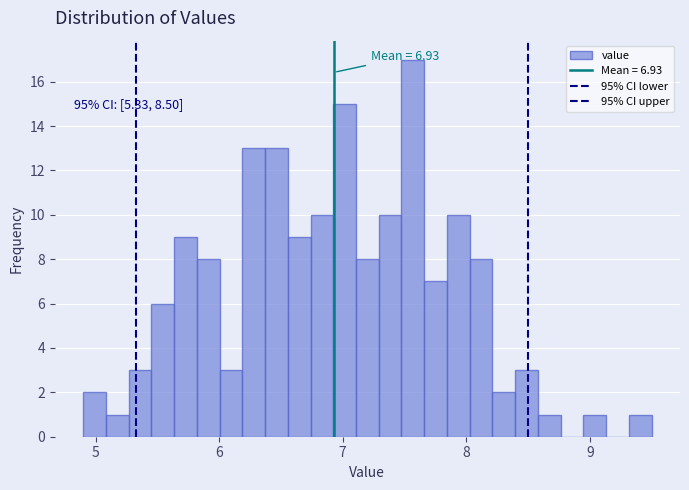

Around what value on the x-axis is the tallest bar? Give the approximate position of its centre, as read against the axis.

7.6